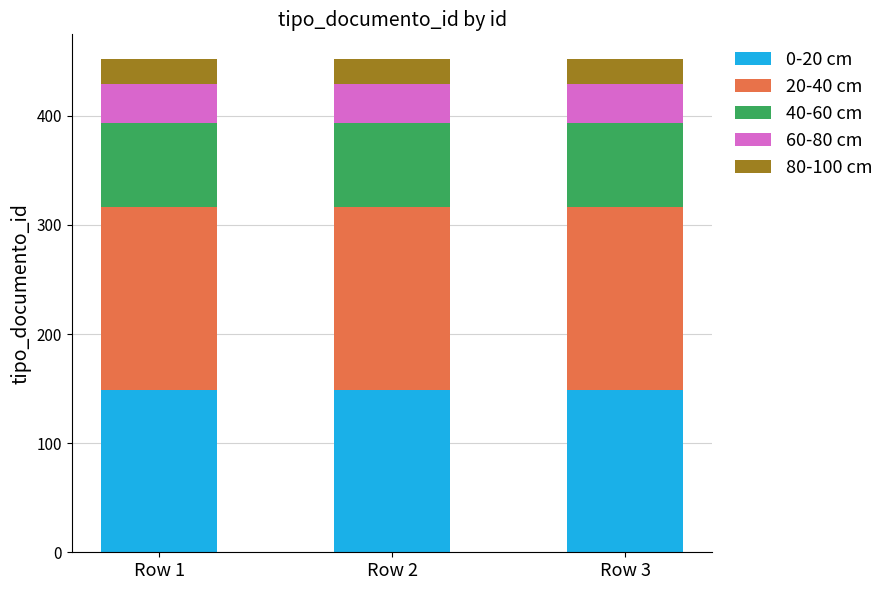

What is the total value across all series at Row 2?

452